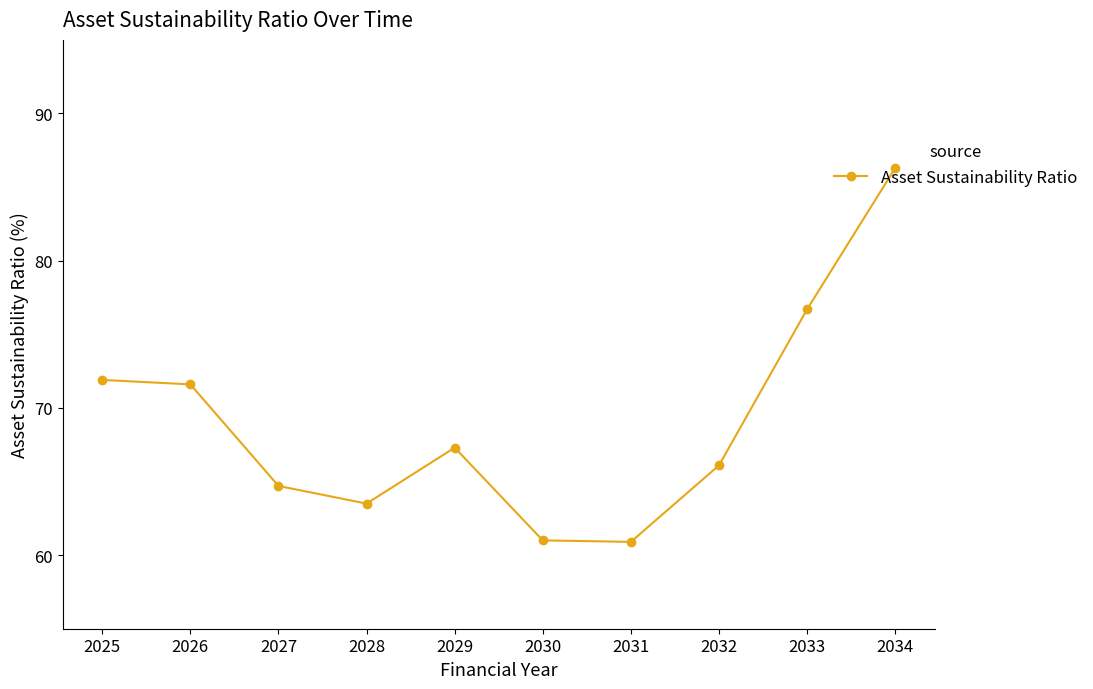

True or false: the data shows 147.3 at 2034.

False